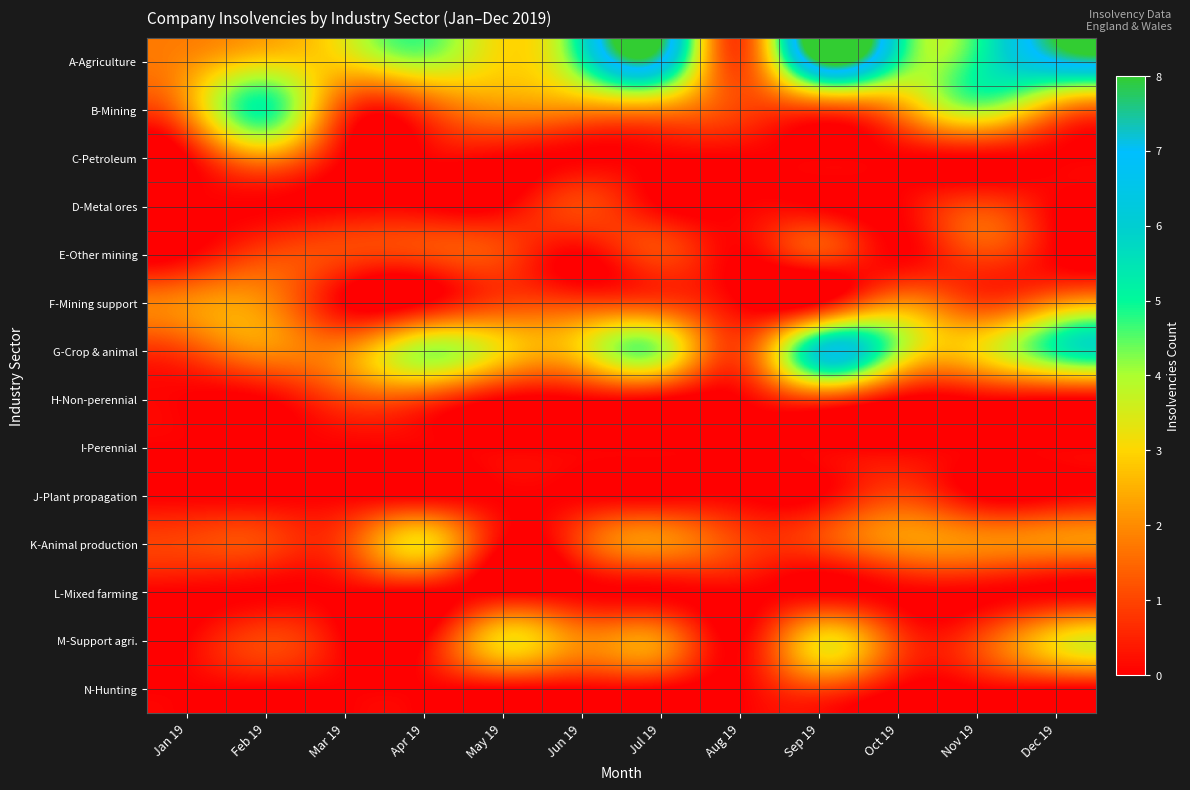

Which series has the largest range (max minus min)?

A-Agriculture